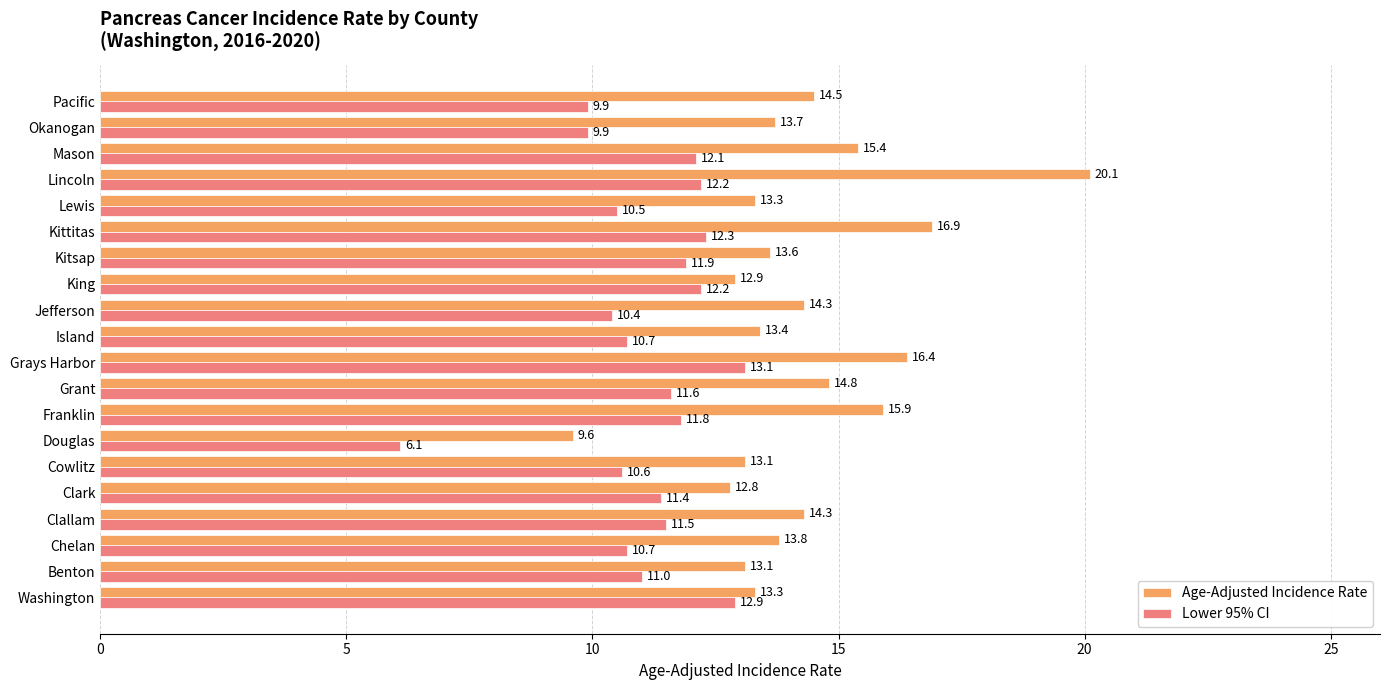

True or false: Age-Adjusted Incidence Rate has a value of 20.1 at Lincoln.

True